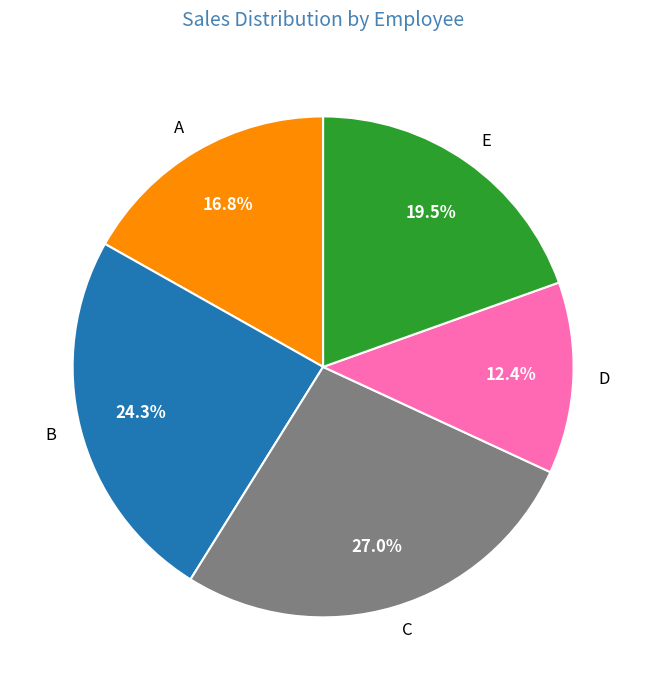

To the nearest percent, what is the average slice percentage?

20%